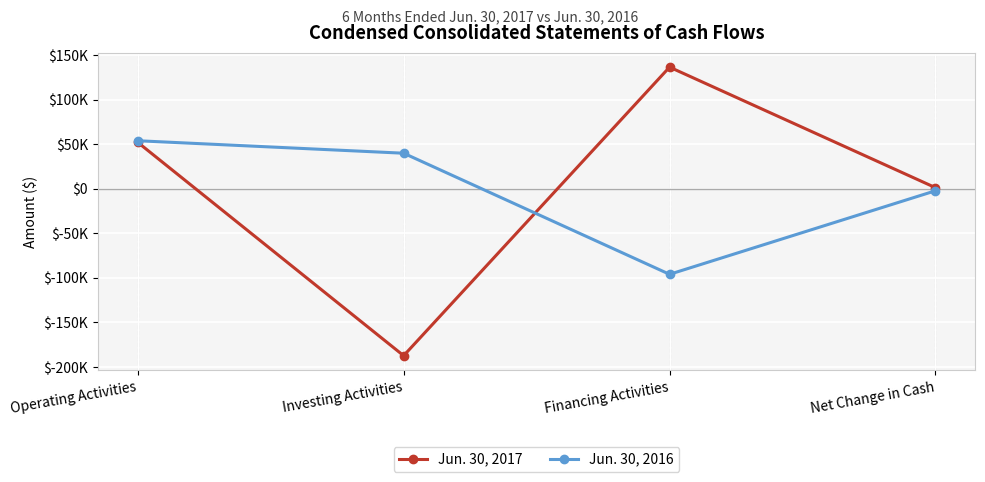

What is the difference between the maximum and minimum values in the Jun. 30, 2017 series?

324101